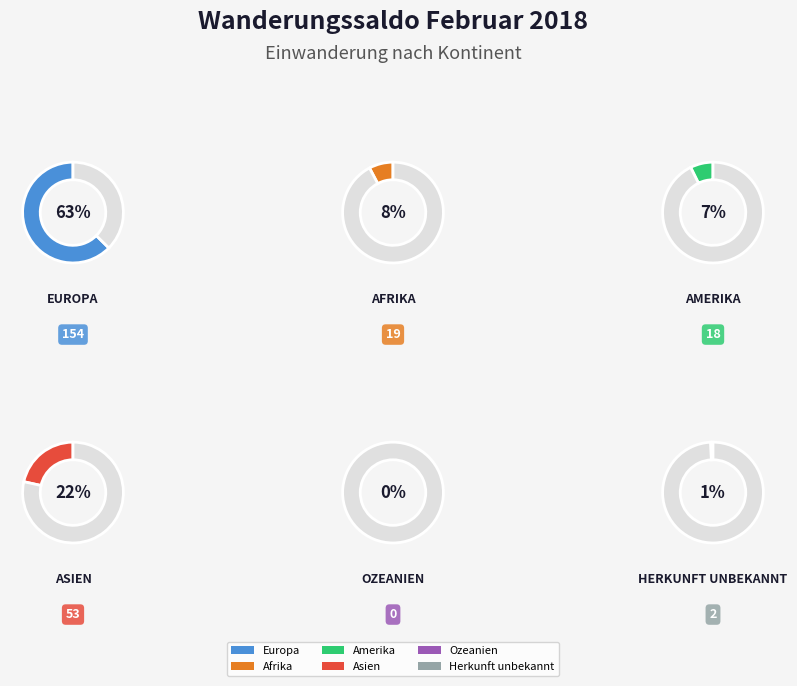

To the nearest percent, what percentage of the pie is Europa?

63%